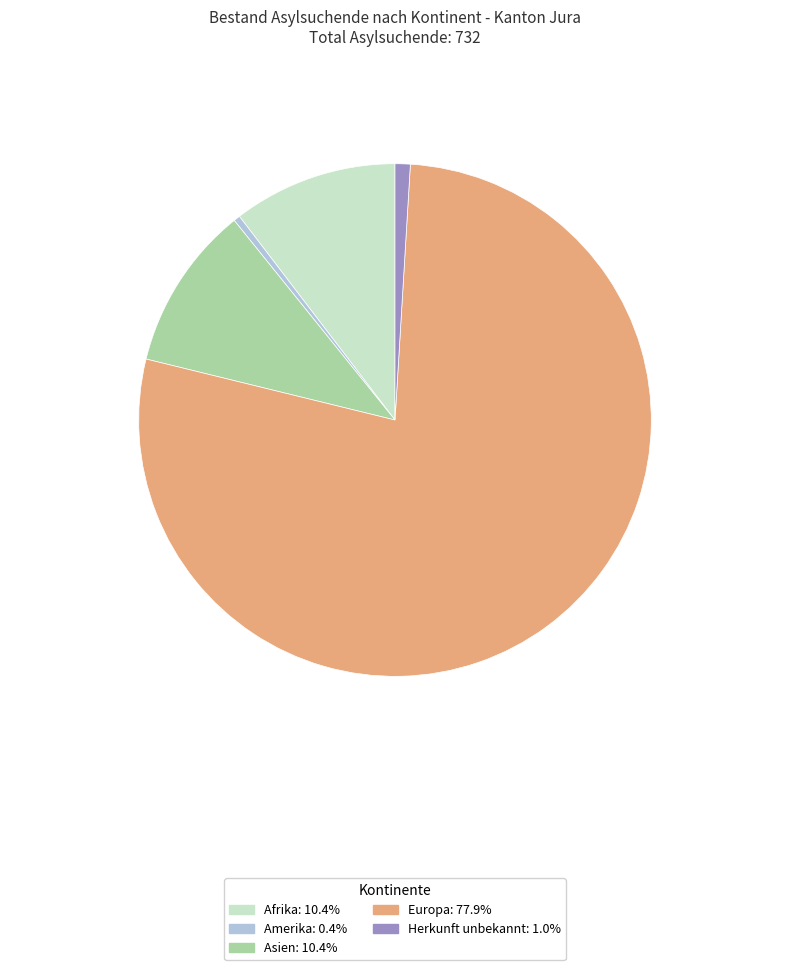

Does any single category account for the majority?

Yes